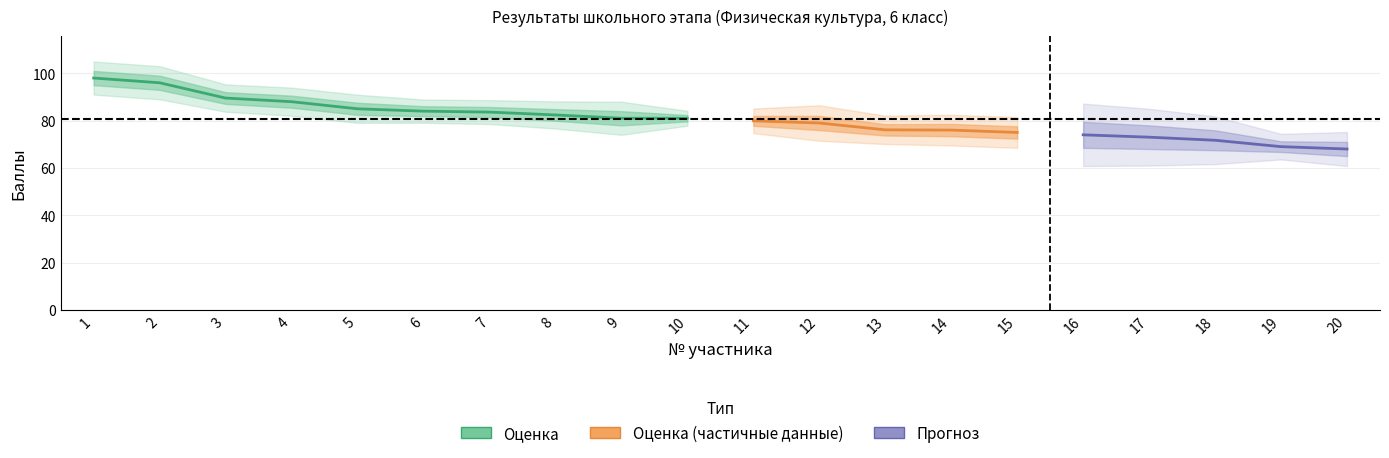

Is this an area chart (filled region under the line)?

No